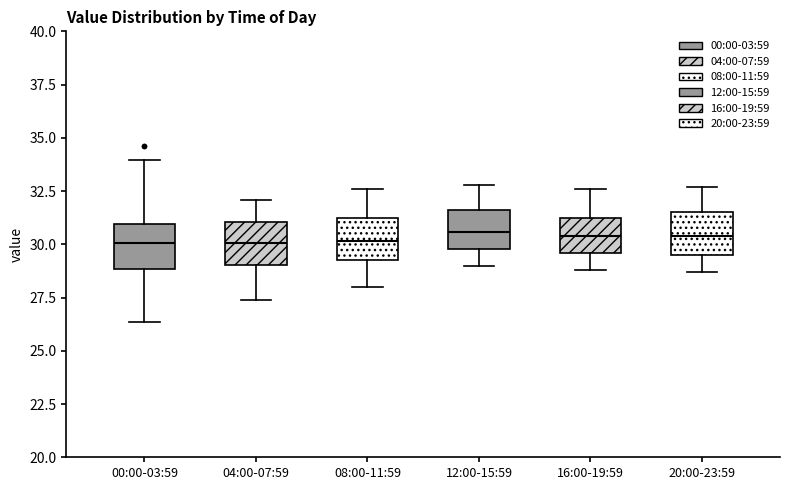

Where is the upper edge of the box for 00:00-03:59 on the y-axis? The values are not printed on the chart, so give them approximately, as read against the axis.

31.0